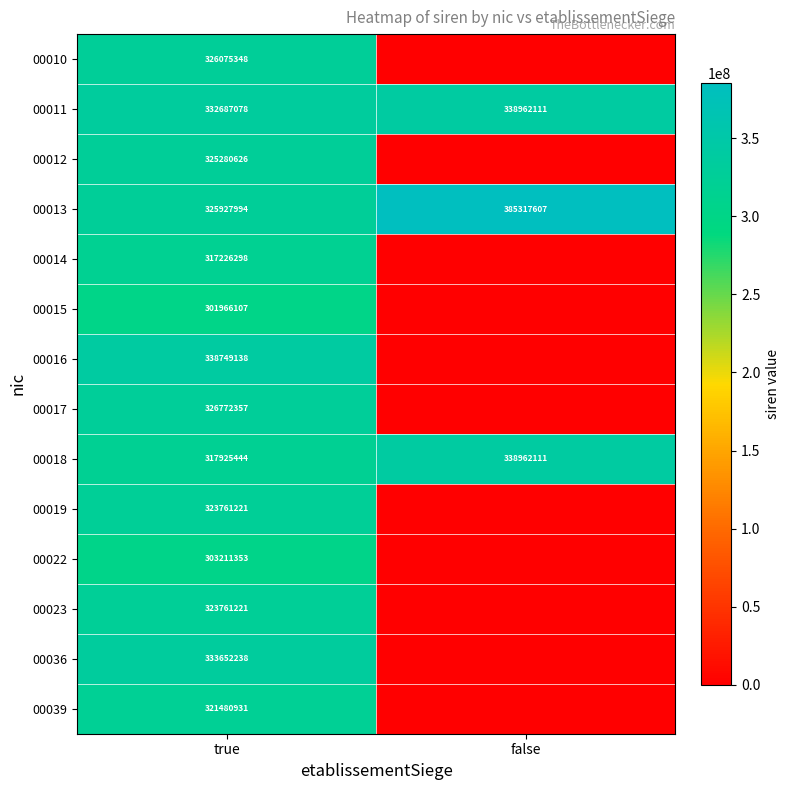

What is the sum of the 00011 values at true and false?

671649189